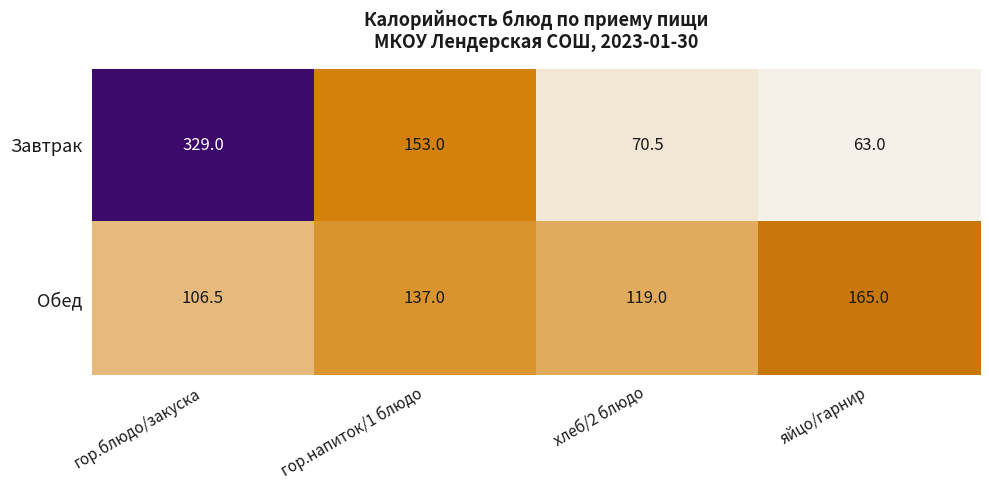

Reading left to right, what are all the values shown in this chart?

Завтрак: 329.0	153.0	70.5	63.0
Обед: 106.5	137.0	119.0	165.0